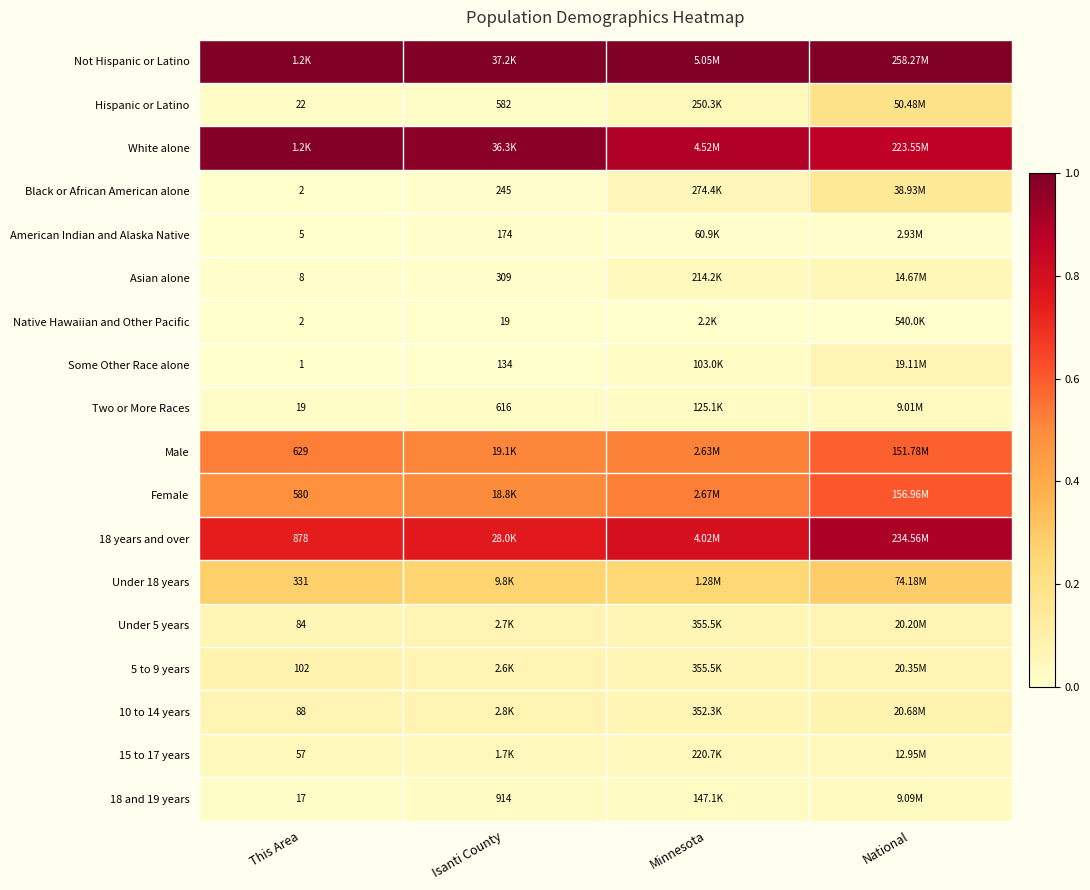

Is the value of Native Hawaiian and Other Pacific at Minnesota greater than the value of Under 5 years at Isanti County?

No